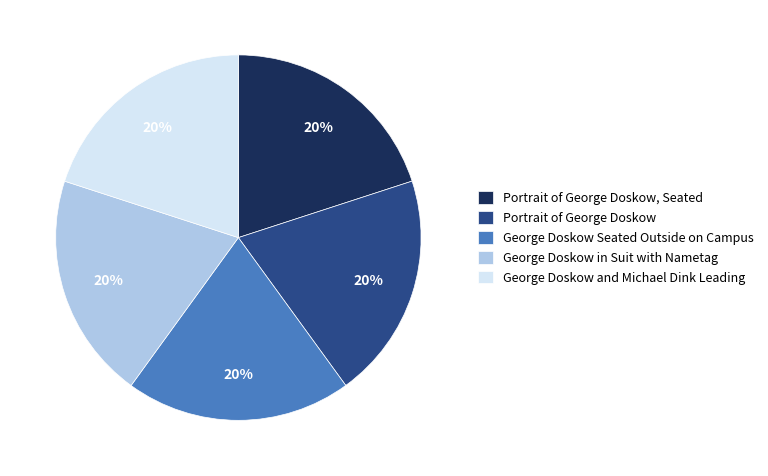

How many slices are in this pie chart?

5